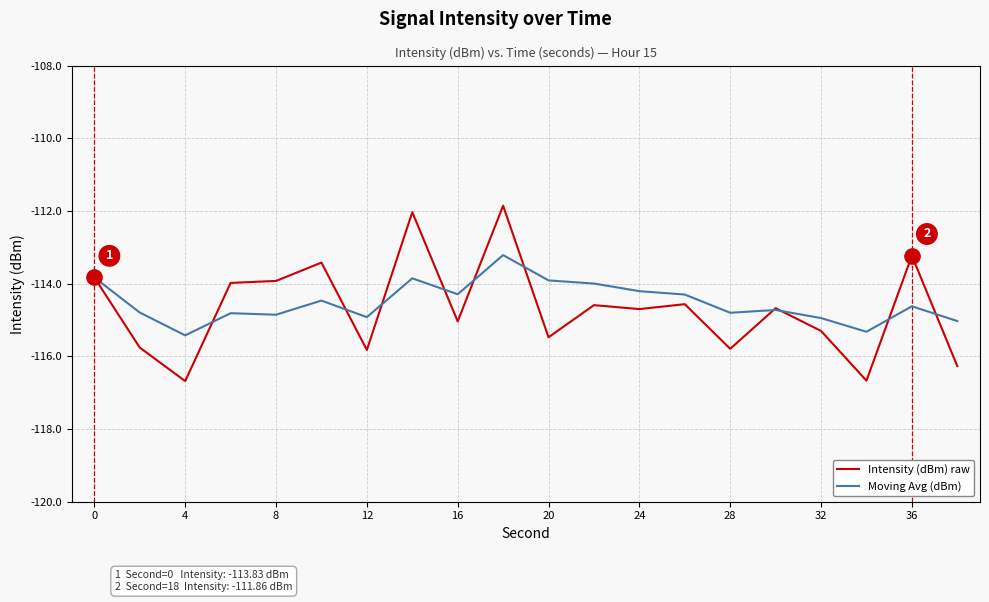

Which series has the largest range (max minus min)?

Intensity (dBm) raw